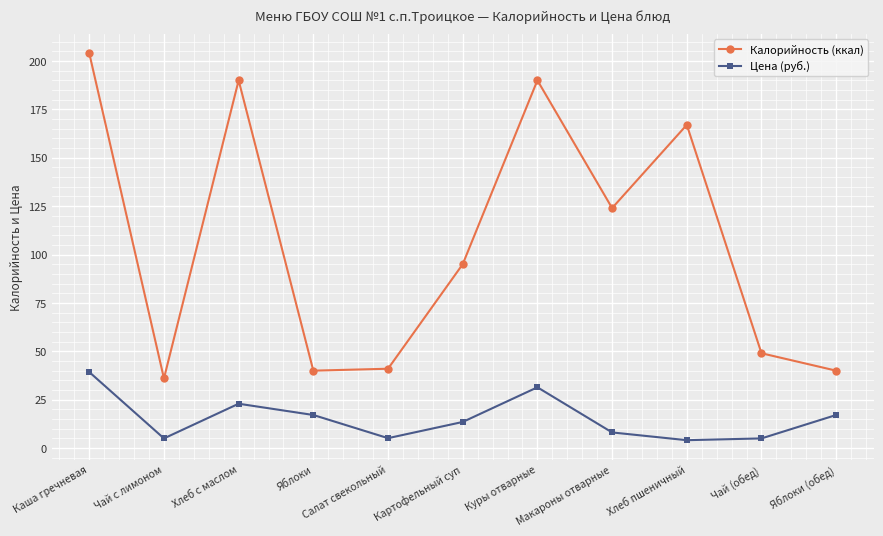

True or false: Цена (руб.) and Калорийность (ккал) cross at least once.

False